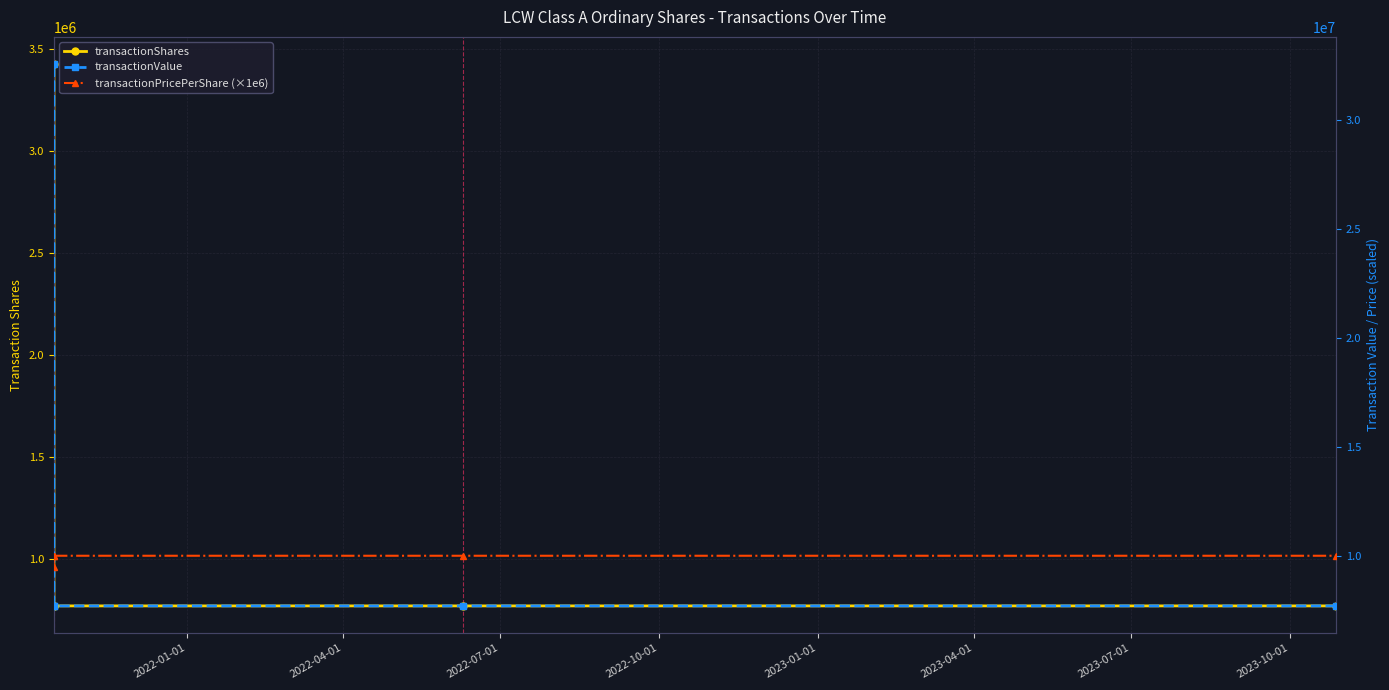

Where is transactionValue nearest to the value 20128250?

2022-01-01